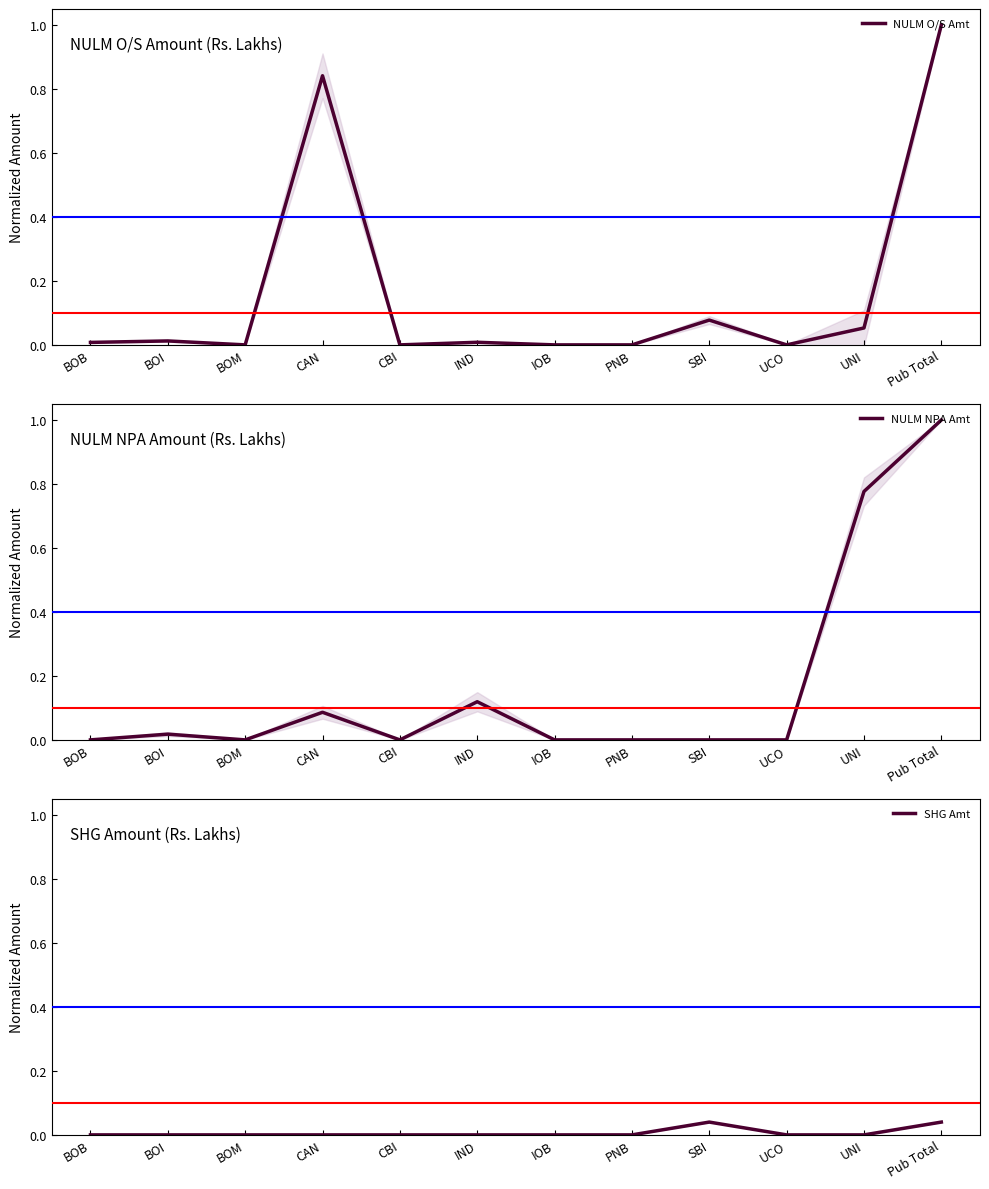

In NULM NPA Amt, how many points are lower than both neighbors (excluding endpoints)?

2